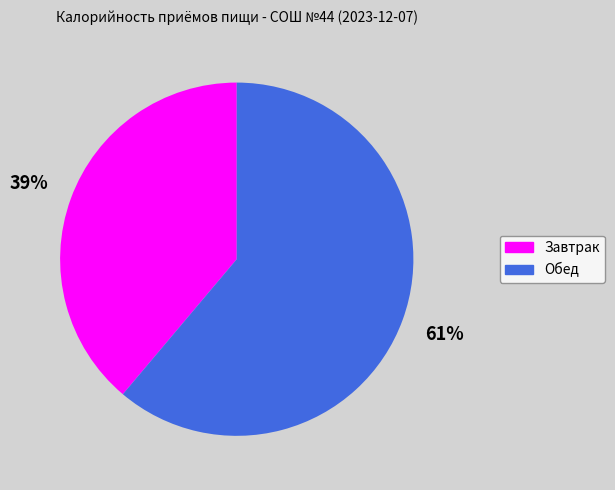

To the nearest percent, what percentage of the pie is Обед?

61%